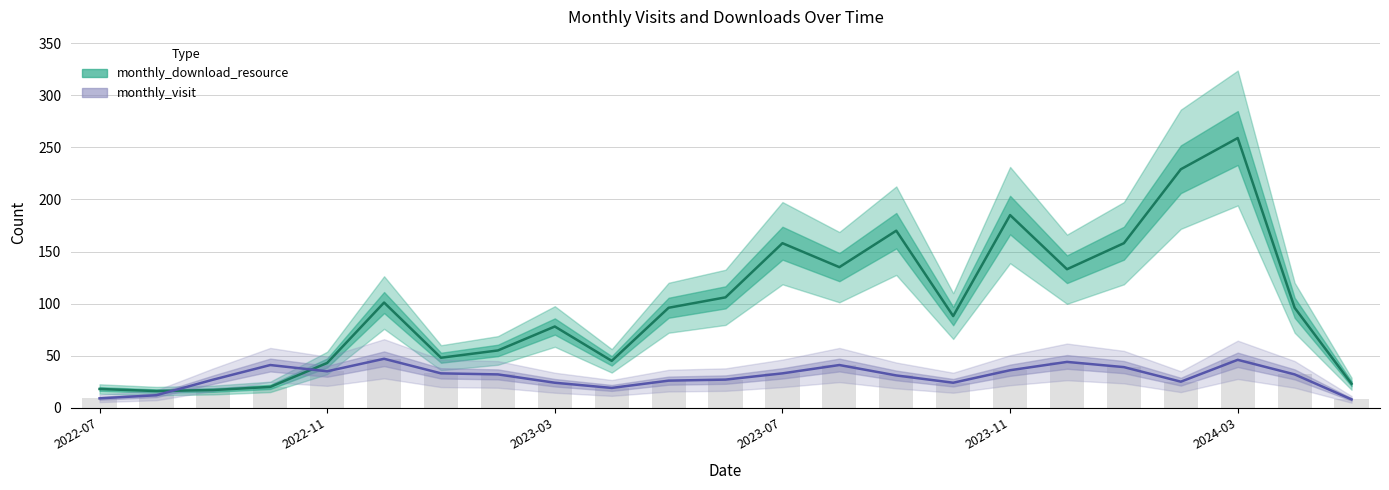

What is the difference between the monthly_visit values at 2023-12 and 2024-04?

12